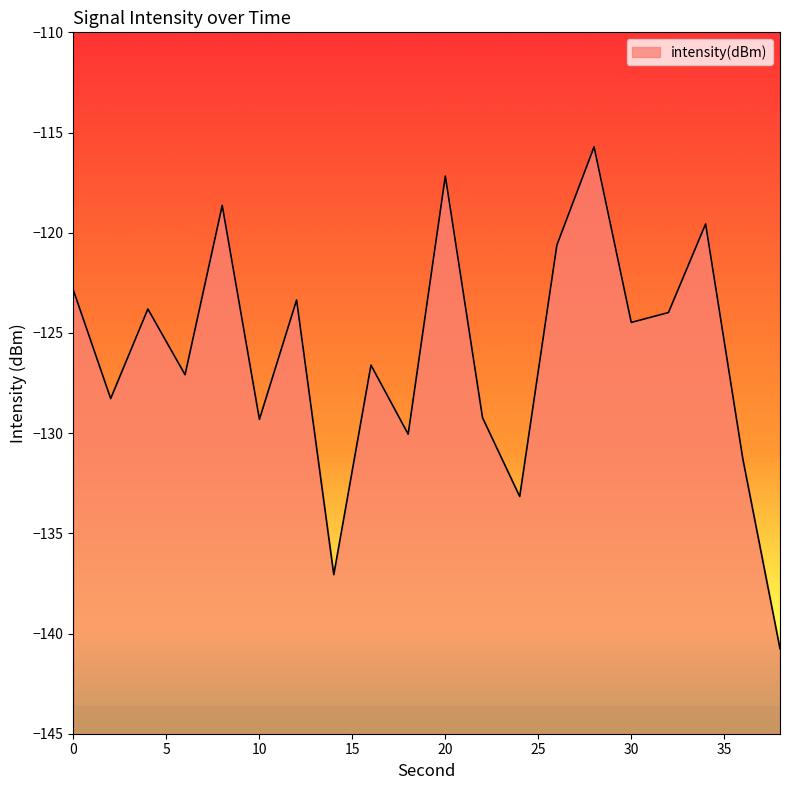

Which label corresponds to the smallest value in the chart?

38